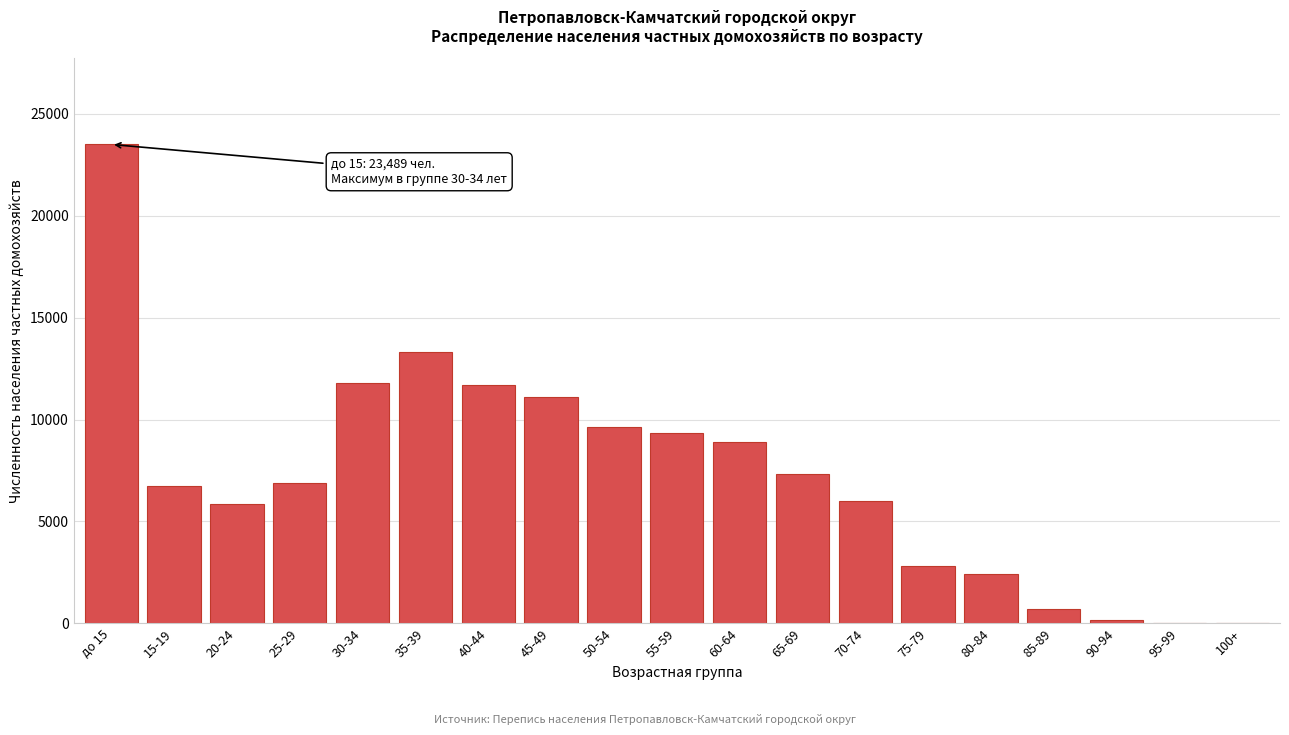

What is the change in value from 50-54 to 85-89?

-8938